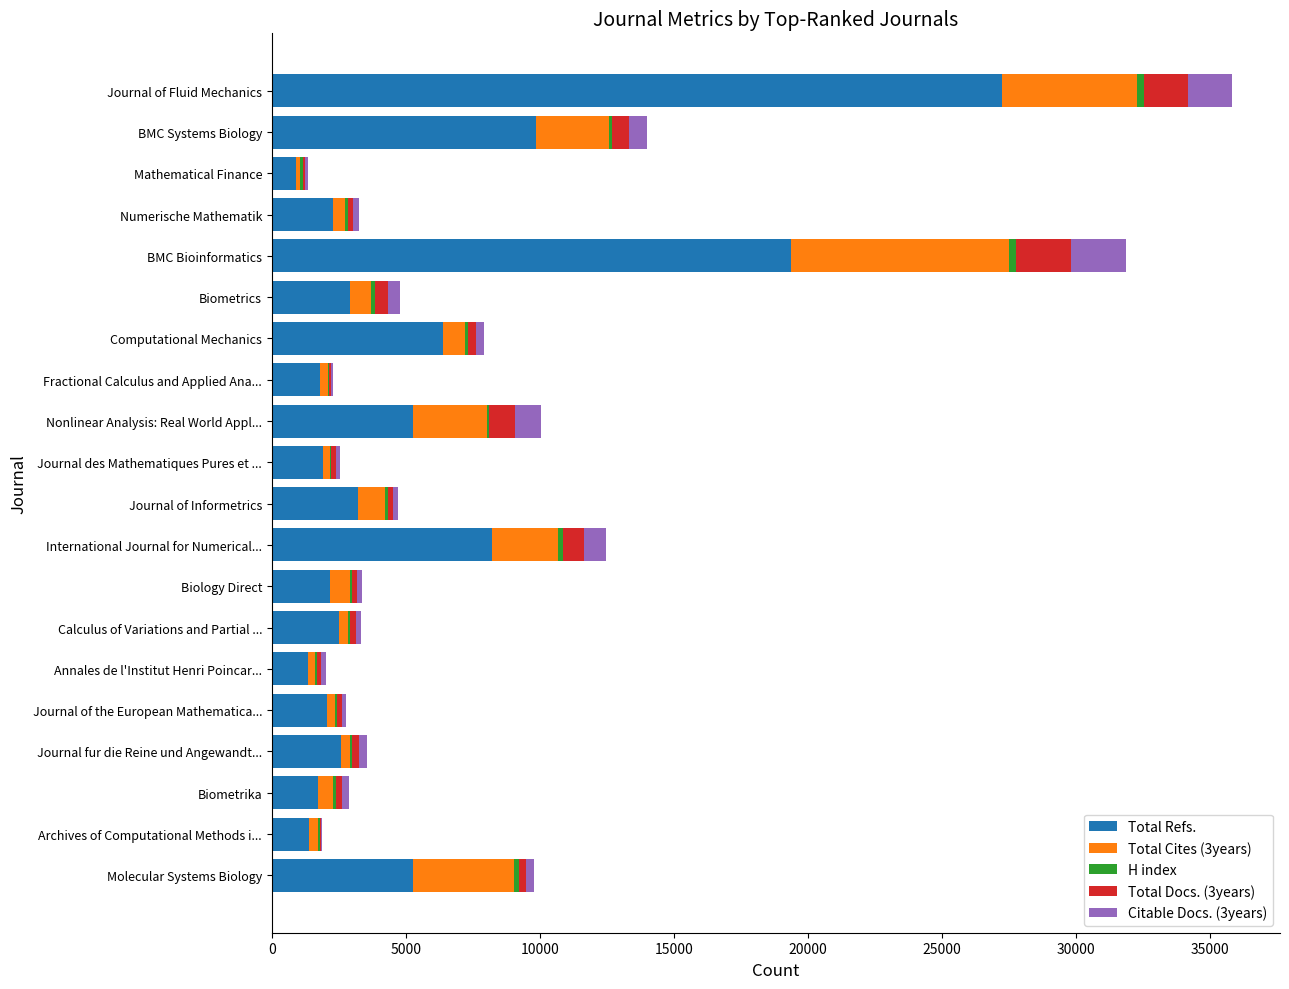

Which category has the highest value in the Total Refs. series?

Journal of Fluid Mechanics